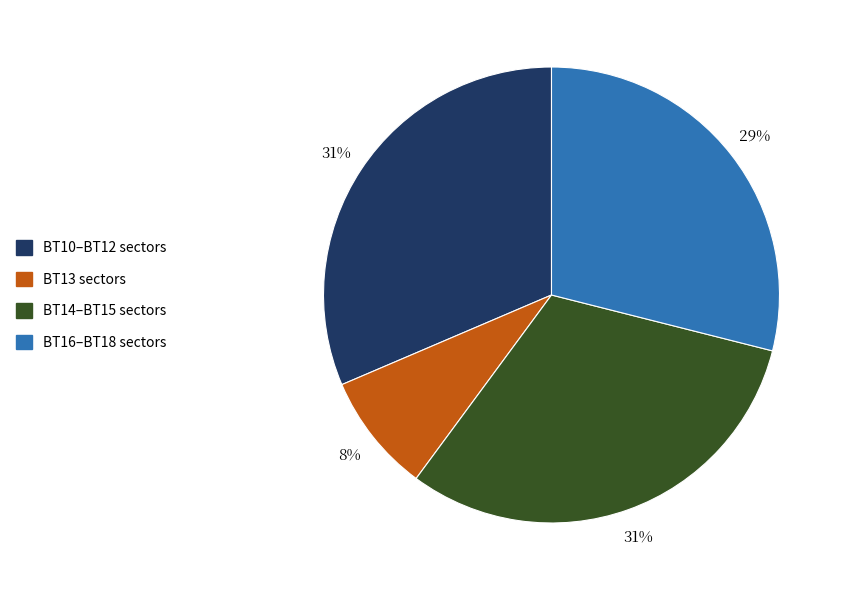

To the nearest percent, what portion does BT14–BT15 sectors represent?

31%